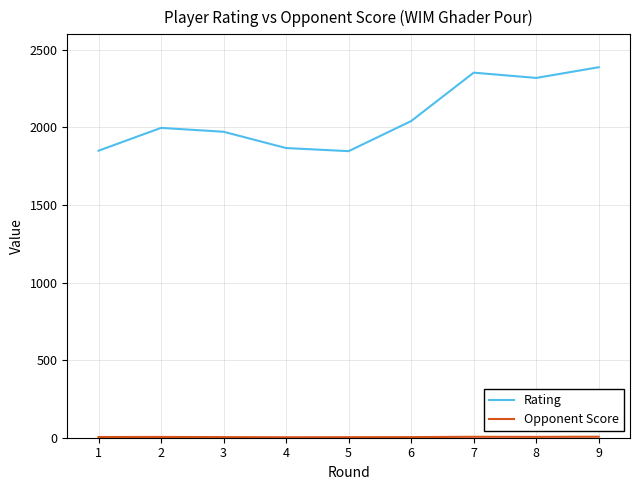

What is the spread (max minus min) of values at 8?

2313.5